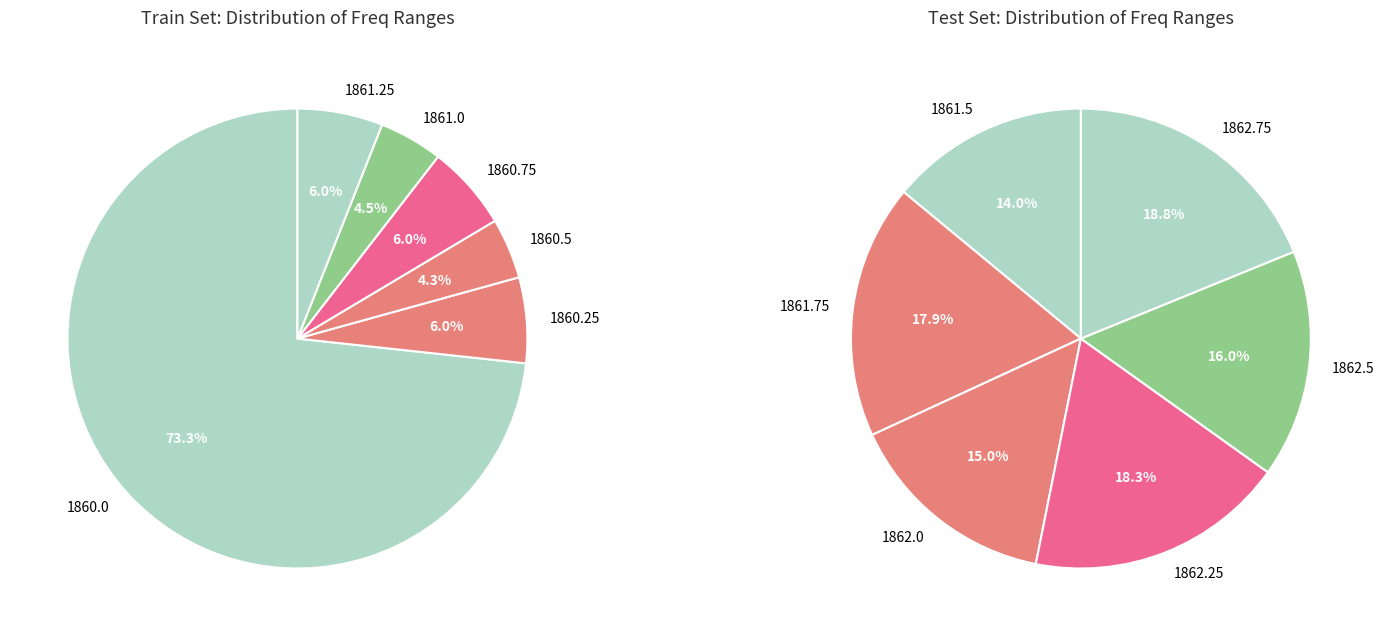

What percentage is NOT represented by 1861.25?

94.0%